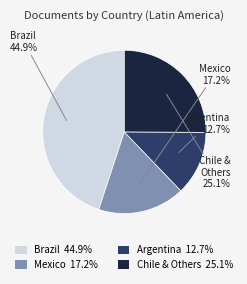

Is the sum of Brazil 44.9% and Argentina 12.7% greater than half?

Yes